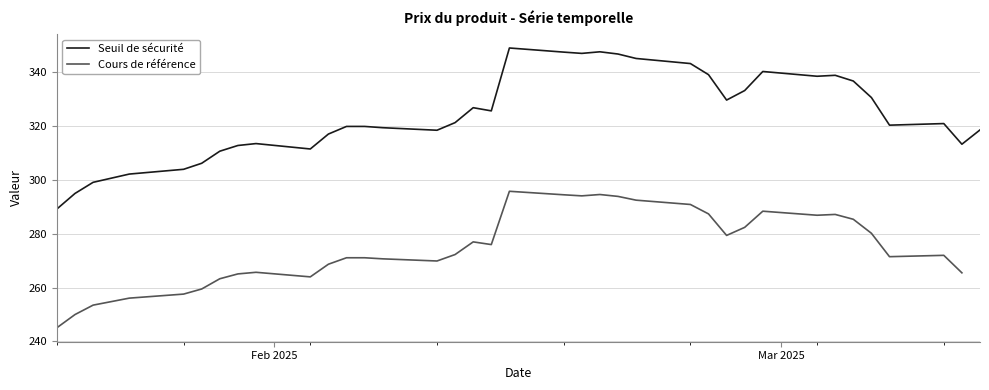

What is the lowest value of the Seuil de sécurité series?

289.2